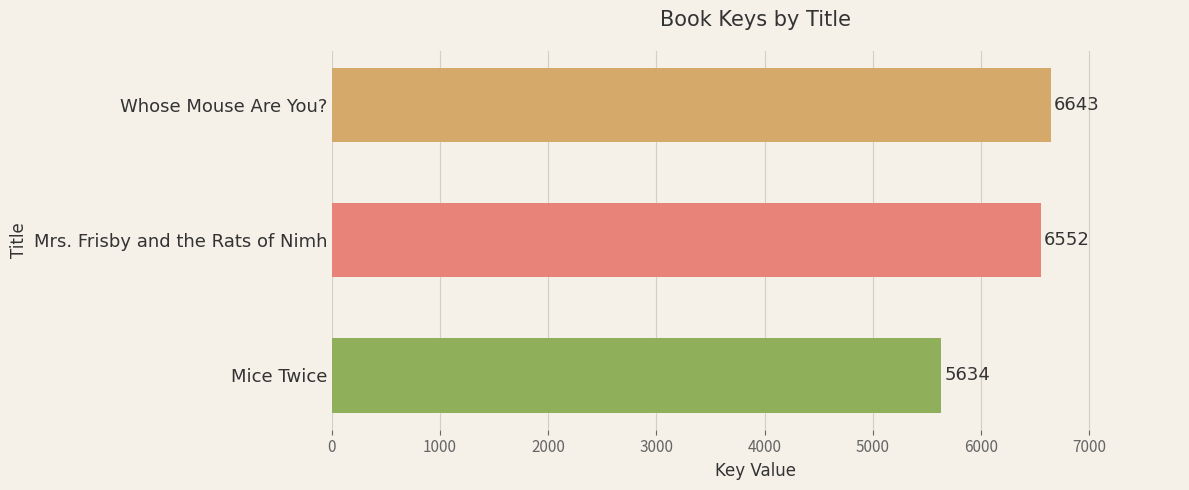

What is the minimum value shown in the chart?

5634